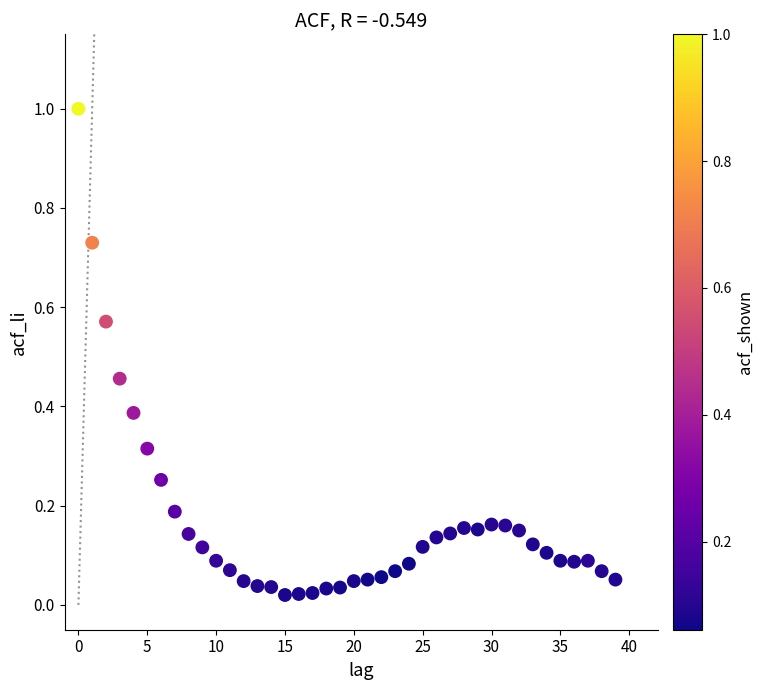

What is the range of Y values (max minus min)?

1.0